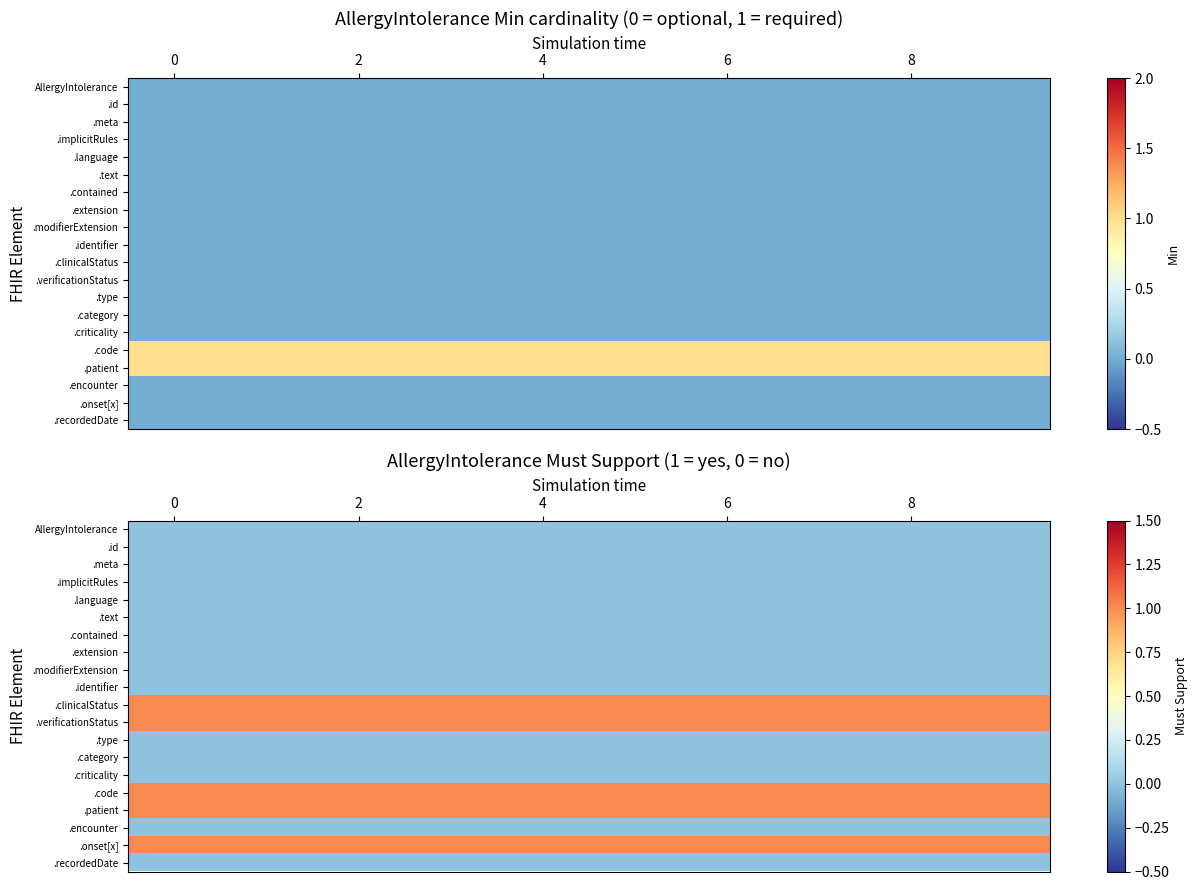

How many categories are shown in the chart?

10